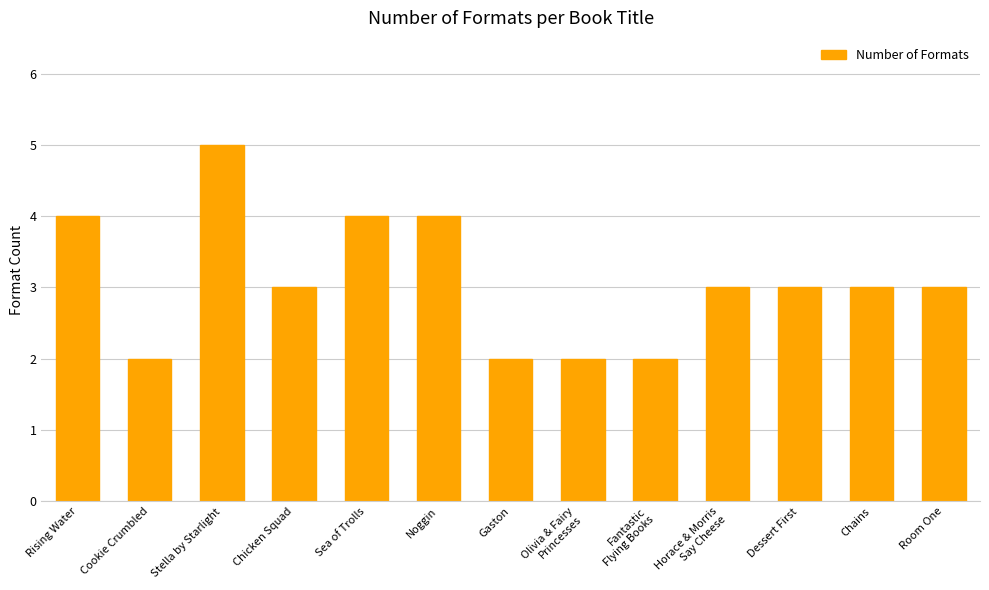

What is the approximate value at Olivia & Fairy
Princesses?

2